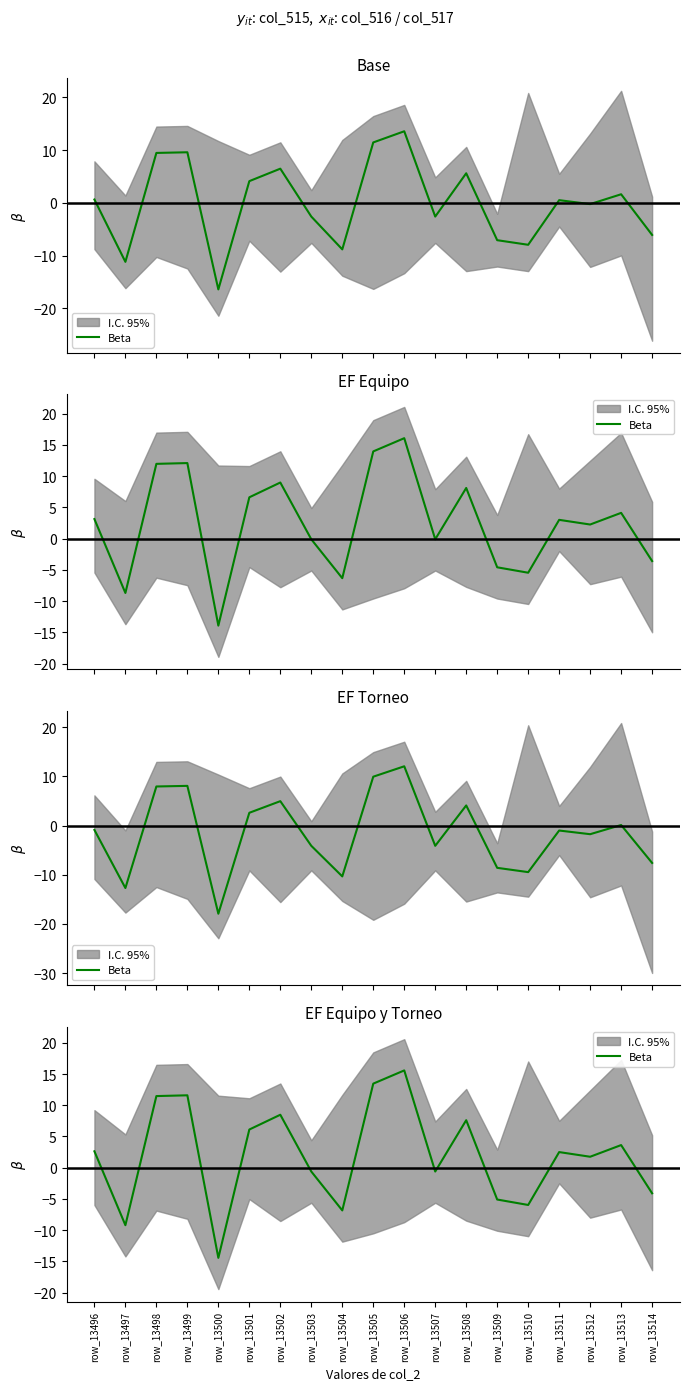

How many points are lower than both their immediate neighbors (excluding endpoints)?

6